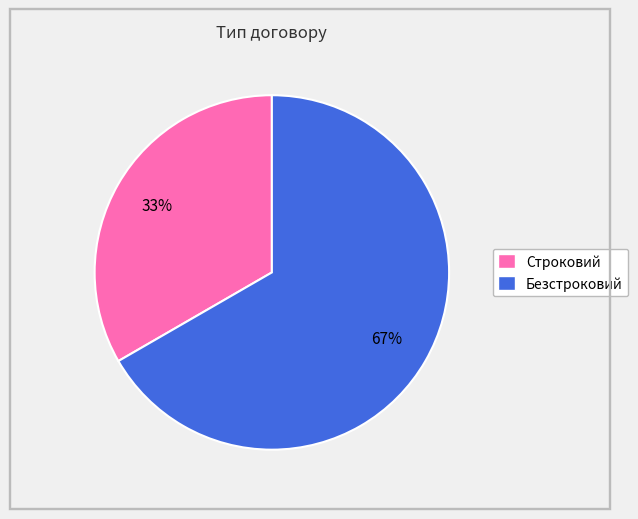

What percentage is the Строковий slice, to the nearest percent?

33%